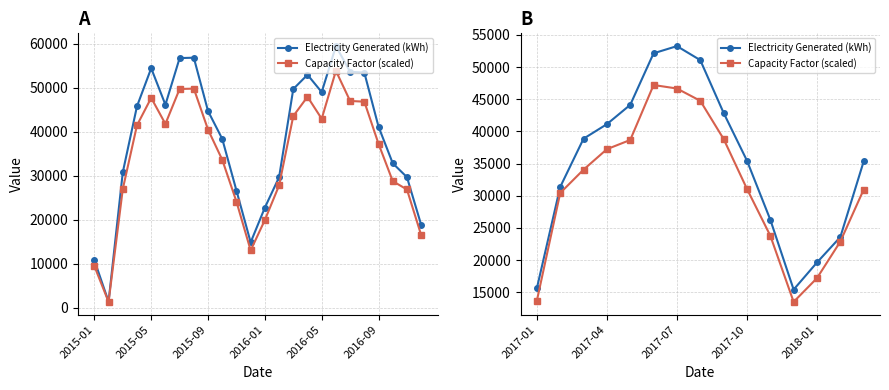

The value of Electricity Generated (kWh) at 13 is 39836.3. True or false?

False